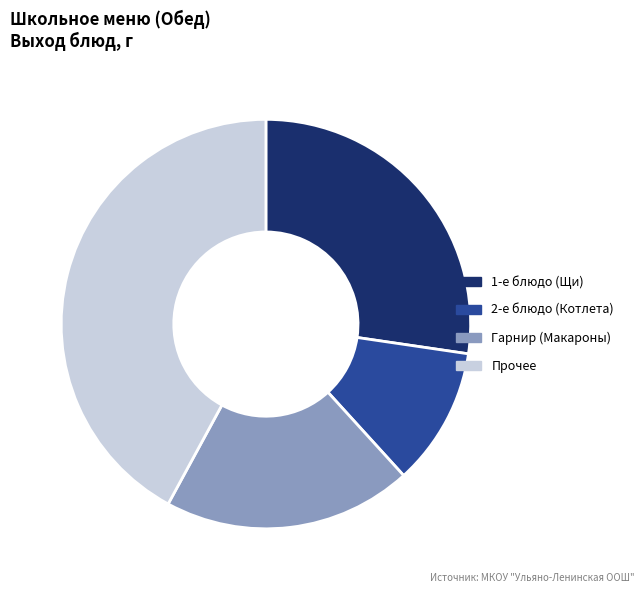

Does 1-е блюдо (Щи) represent more than half of the total?

No